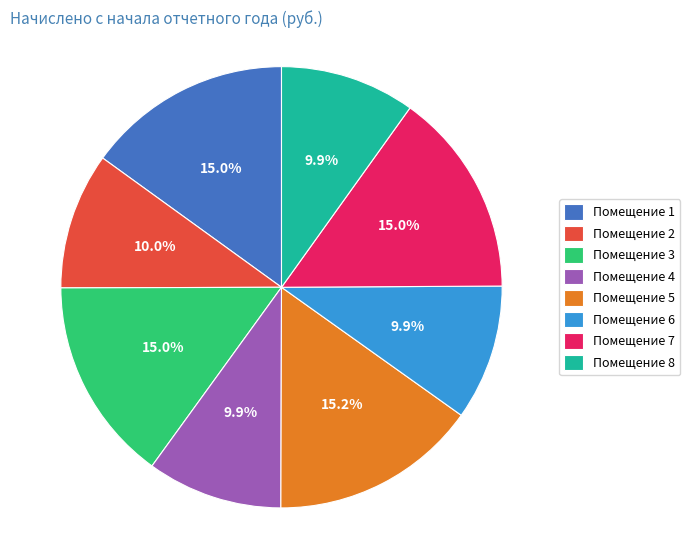

Is Помещение 3 the majority of the pie?

No